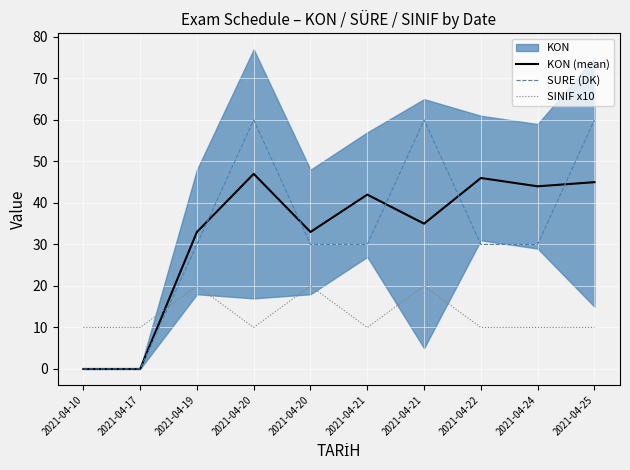

True or false: KON (mean) has more than 2 points higher than both neighbors.

True